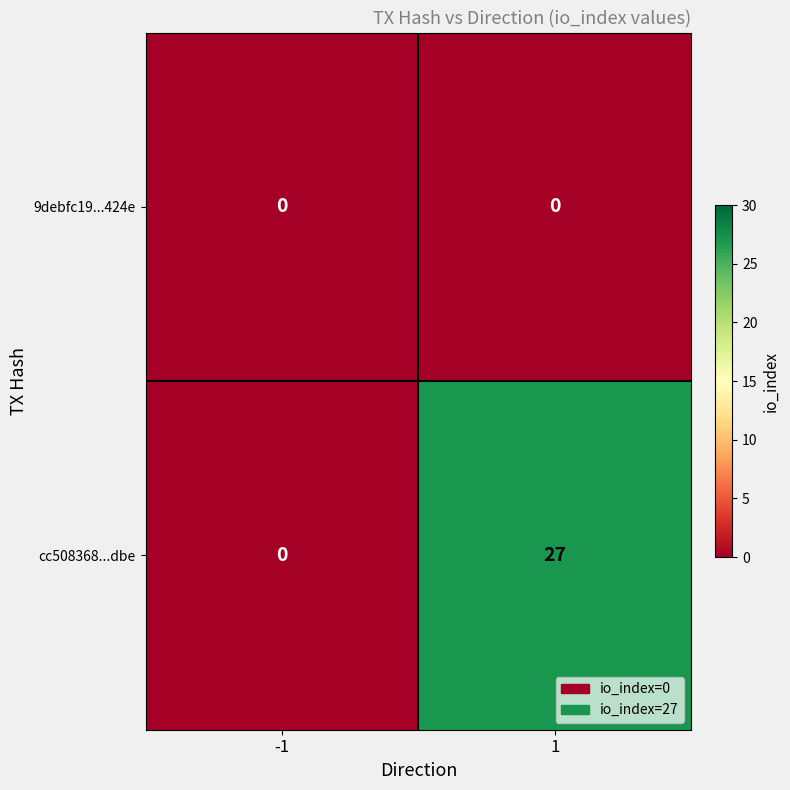

How many series are shown in this chart?

2